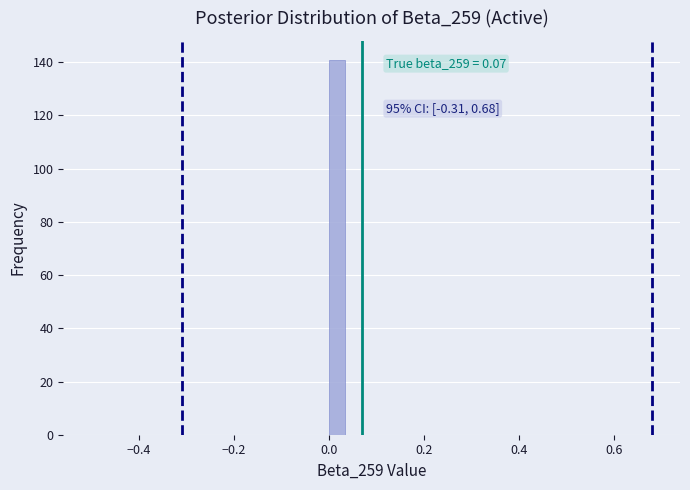

Around what value on the x-axis is the tallest bar? Give the approximate position of its centre, as read against the axis.

0.02